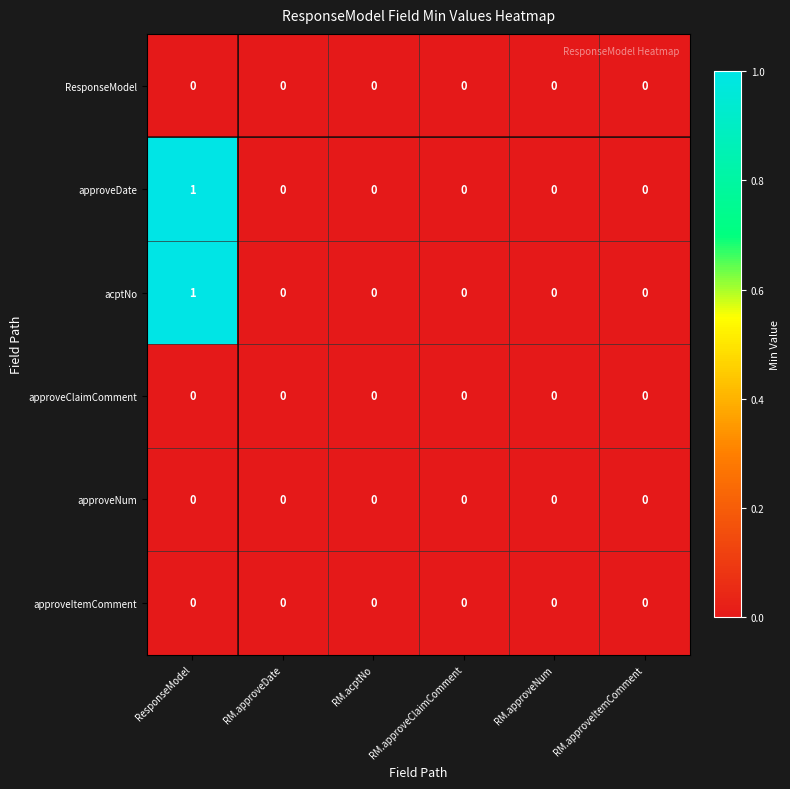

How many acptNo values are between 0 and 1?

6